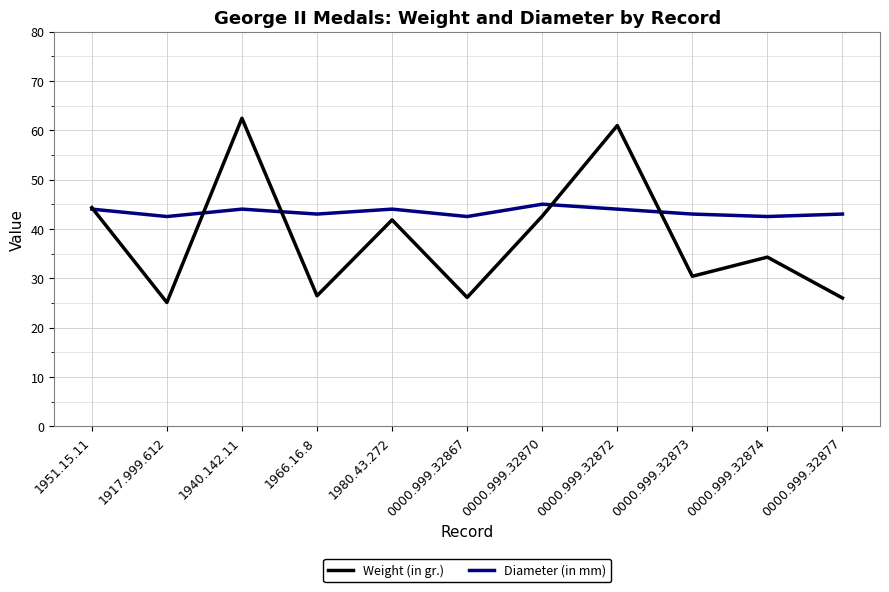

What value does the Weight (in gr.) series have at 0000.999.32872?

60.9